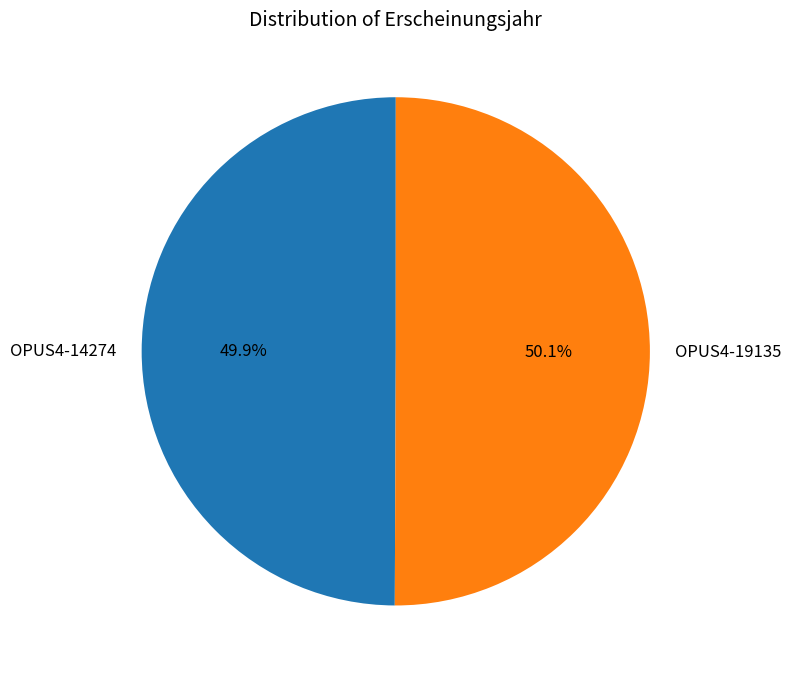

Count the number of slices in the pie.

2